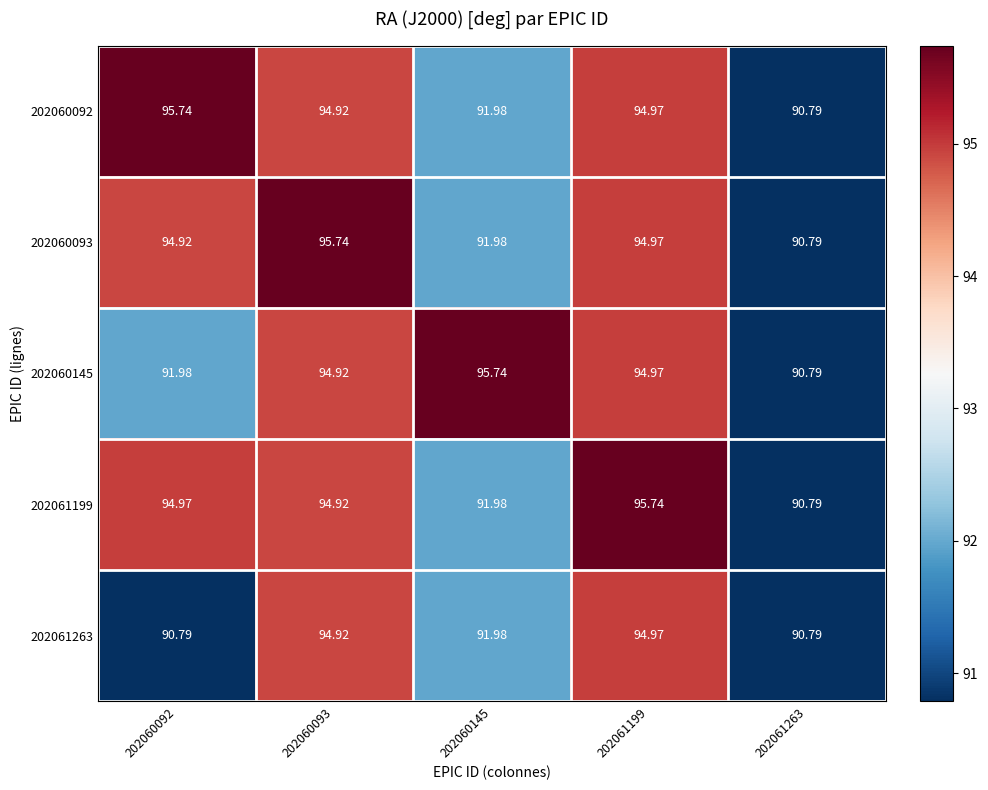

Is the value of 202060092 at 202061263 greater than the value of 202061199 at 202060145?

No